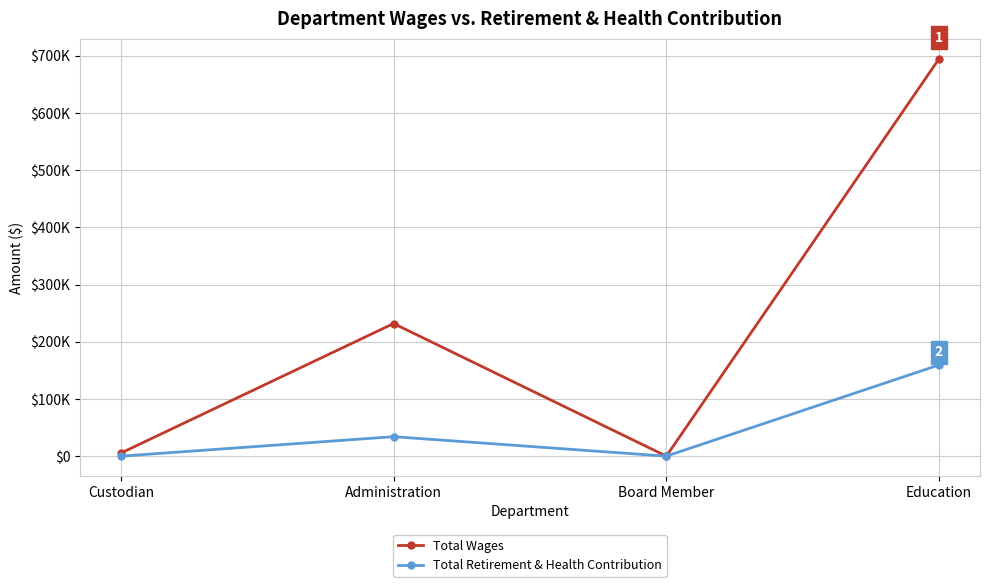

What is the total value across all series at Administration?

266067